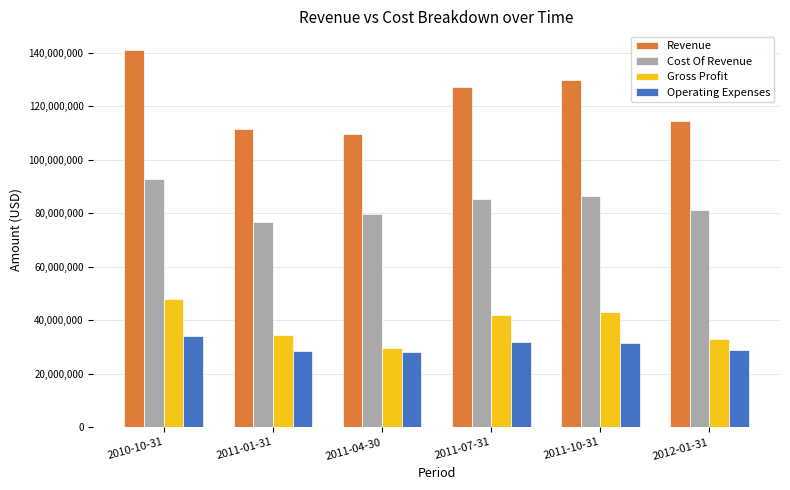

True or false: Operating Expenses has a value of 16634716 at 2011-07-31.

False